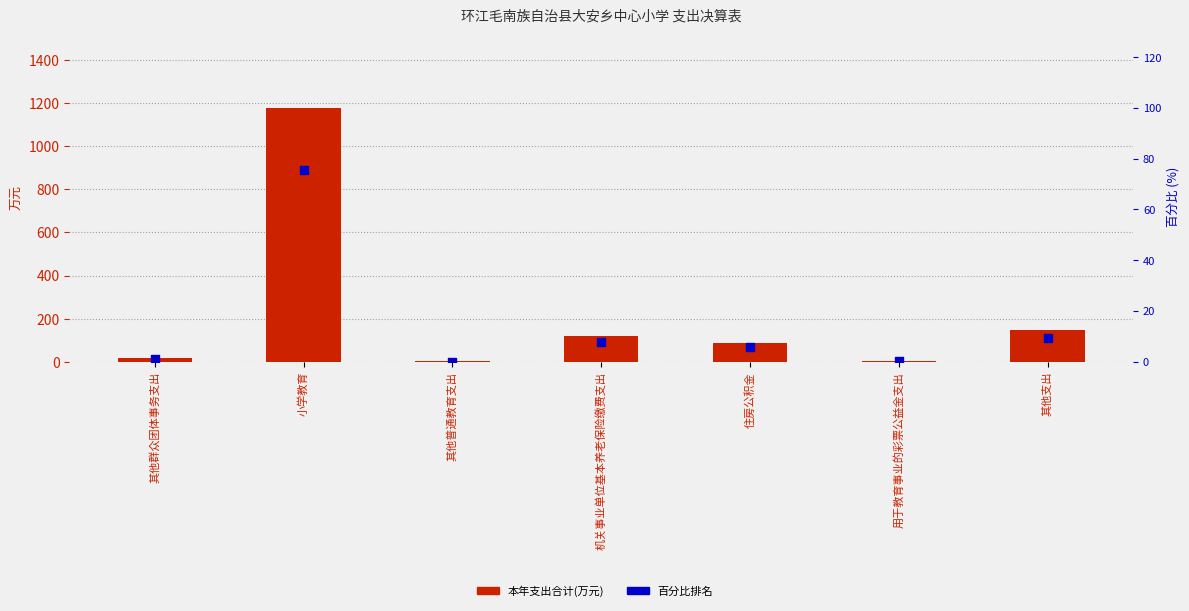

Which series contains the highest Y value?

本年支出合计